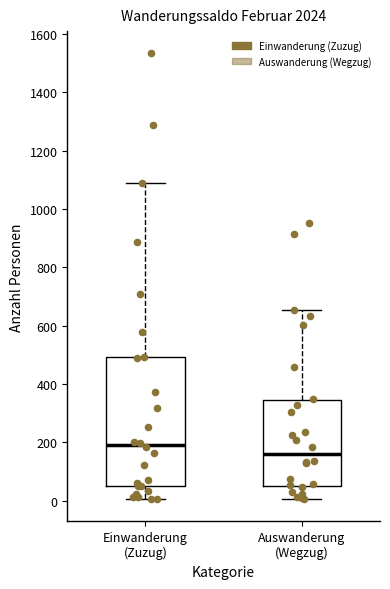

Reading left to right, read every box against the y-axis: the position of its median line, the range the box covers, and the ends of its whiskers. The values are not printed on the chart, so give them approximately, as read against the axis.

Einwanderung (Zuzug): median 200, box 40 to 500, whiskers 0 to 1080
Auswanderung (Wegzug): median 160, box 40 to 340, whiskers 0 to 660